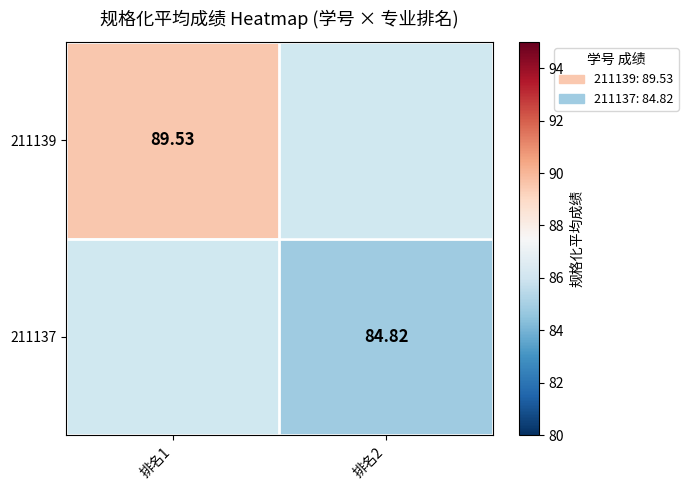

Is it true that 211139 equals 89.5 at 排名1?

True